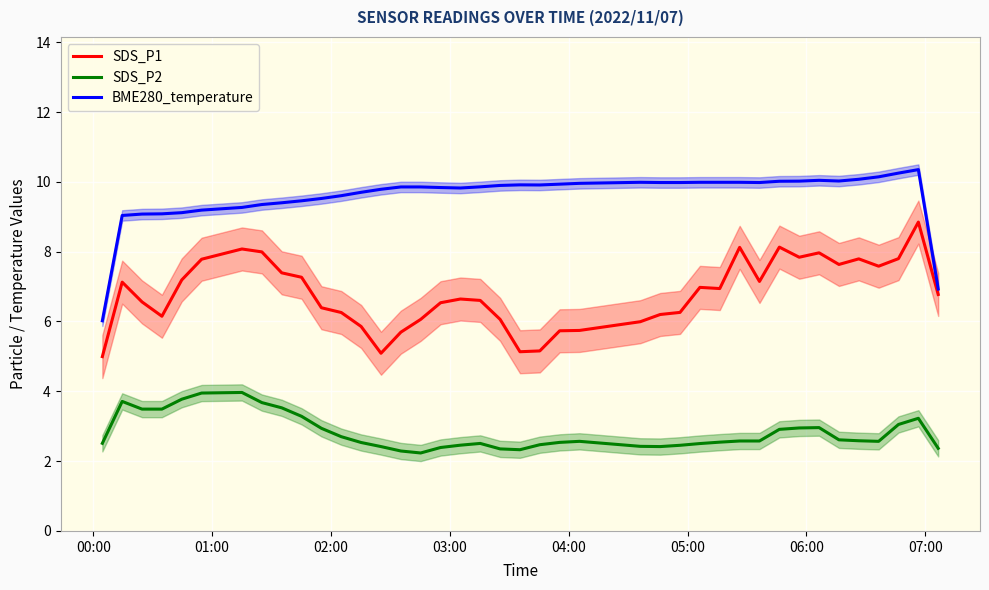

Is this an area chart (filled region under the line)?

No